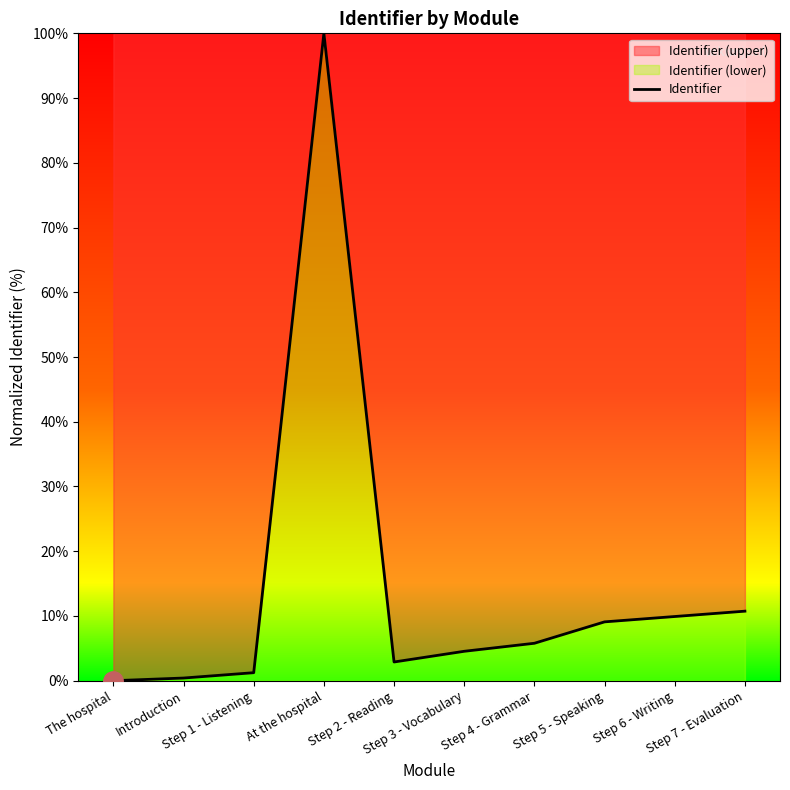

Rank the categories by value from lowest to highest.

The hospital, Introduction, Step 1 - Listening, Step 2 - Reading, Step 3 - Vocabulary, Step 4 - Grammar, Step 5 - Speaking, Step 6 - Writing, Step 7 - Evaluation, At the hospital